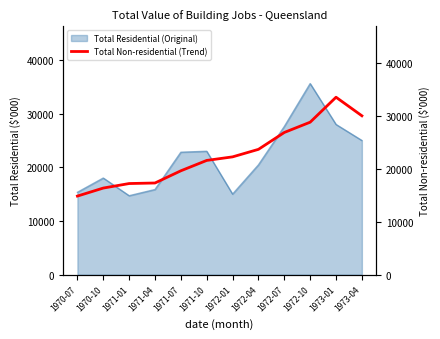

Reading left to right, what are all the values shown in this chart?

14843	16355	17209	17312	19617	21574	22246	23664	26853	28792	33505	30000